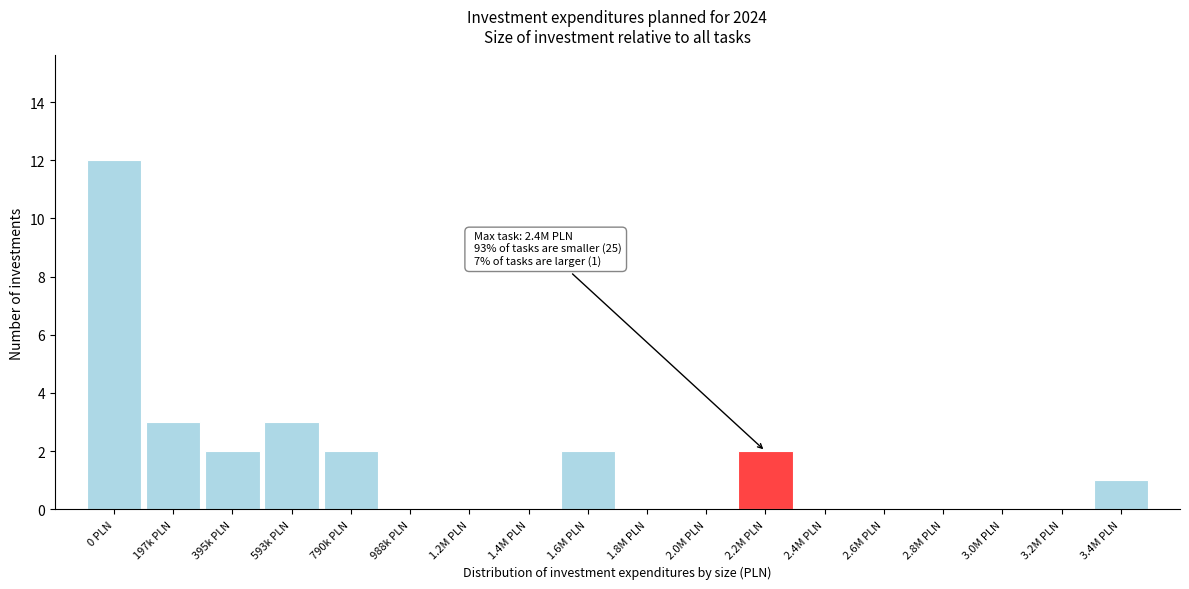

Reading right to left, transcribe all the data shown in this chart.

3.4M PLN=1	3.2M PLN=0	3.0M PLN=0	2.8M PLN=0	2.6M PLN=0	2.4M PLN=0	2.2M PLN=2	2.0M PLN=0	1.8M PLN=0	1.6M PLN=2	1.4M PLN=0	1.2M PLN=0	988k PLN=0	790k PLN=2	593k PLN=3	395k PLN=2	197k PLN=3	0 PLN=12